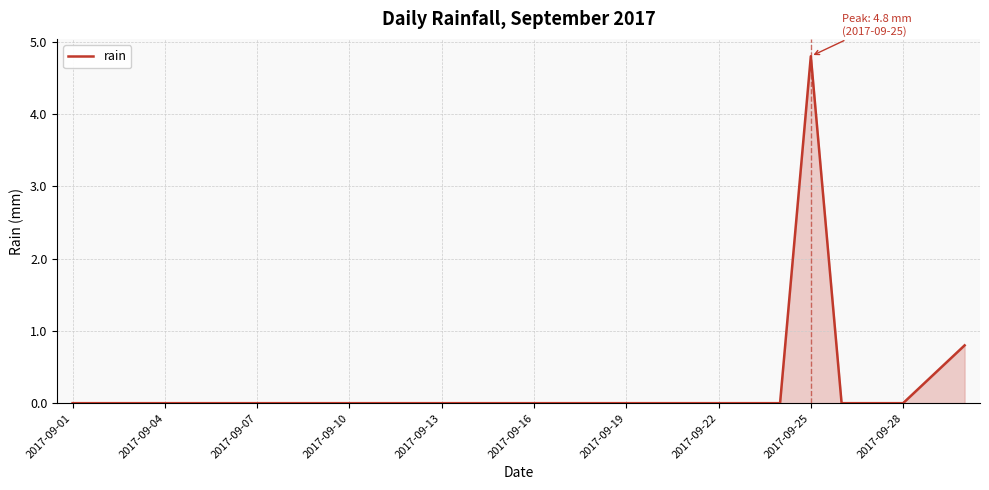

What is the difference between the maximum and minimum values?

4.8